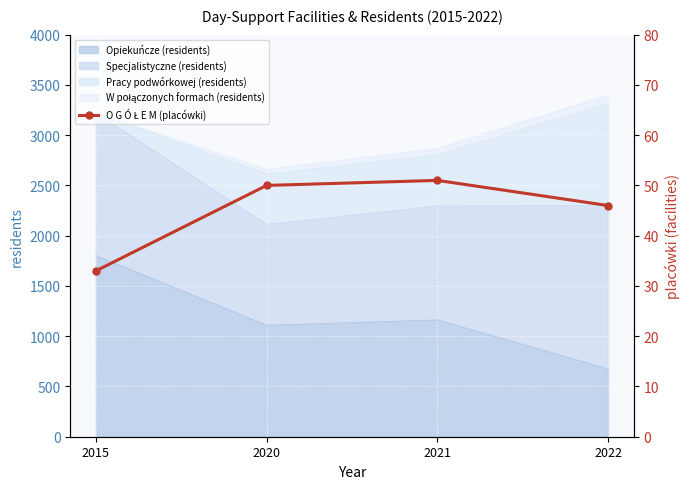

Rank the categories by value from highest to lowest.

2021, 2020, 2022, 2015